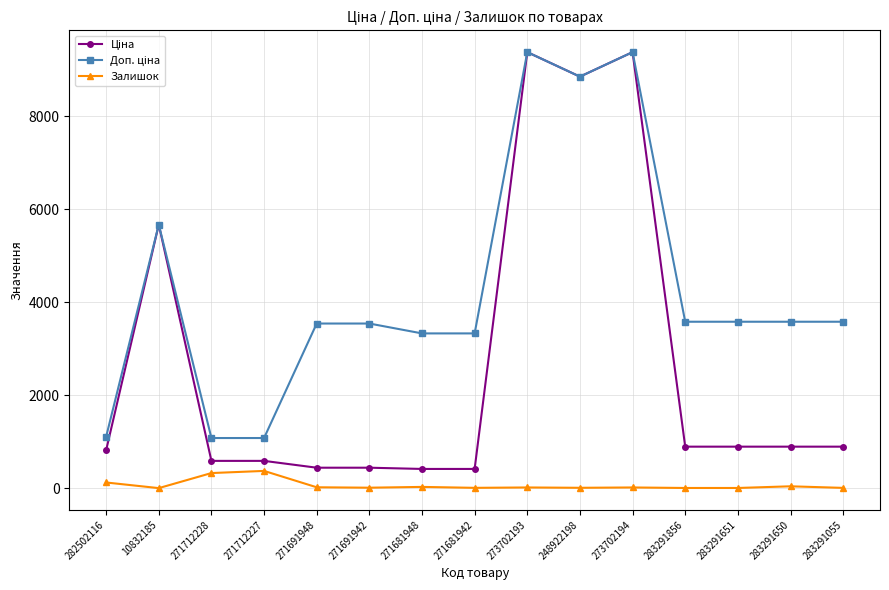

What is the difference between the highest and lowest values at 271712227?

707.7